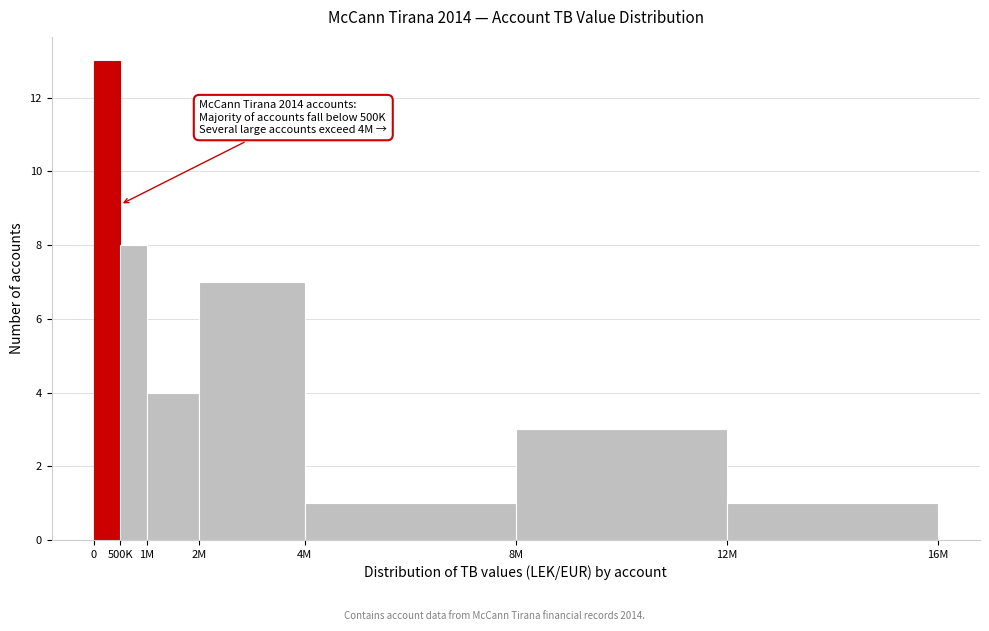

Reading left to right, what are all the values shown in this chart?

13	8	4	7	1	3	1